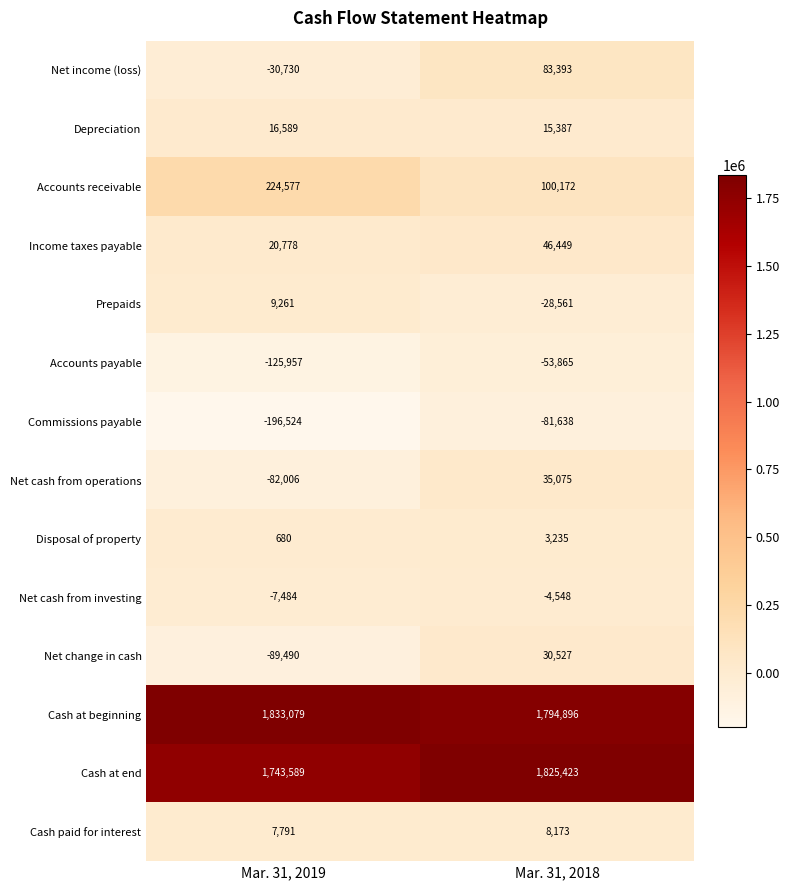

Which series has the largest total across all categories?

Cash at beginning